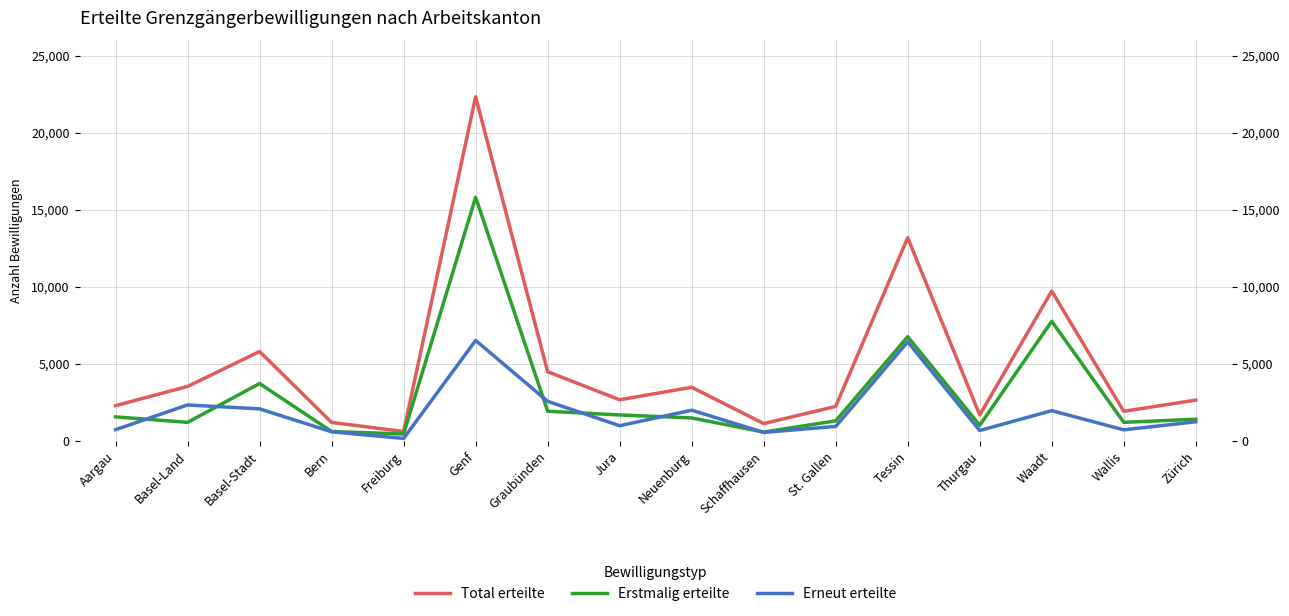

Reading left to right, list all the values displayed in this chart.

Total erteilte: 2287	3536	5802	1199	606	22341	4493	2669	3482	1123	2238	13194	1685	9728	1921	2648
Erstmalig erteilte: 1559	1203	3723	609	447	15818	1925	1684	1490	574	1299	6764	1012	7765	1203	1407
Erneut erteilte: 728	2333	2079	590	159	6523	2568	985	1992	549	939	6430	673	1963	718	1241